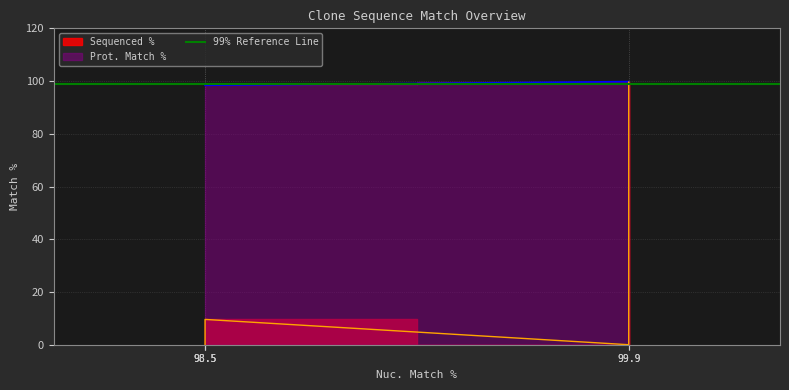

True or false: Sequenced % and Prot. Match % cross at least once.

False